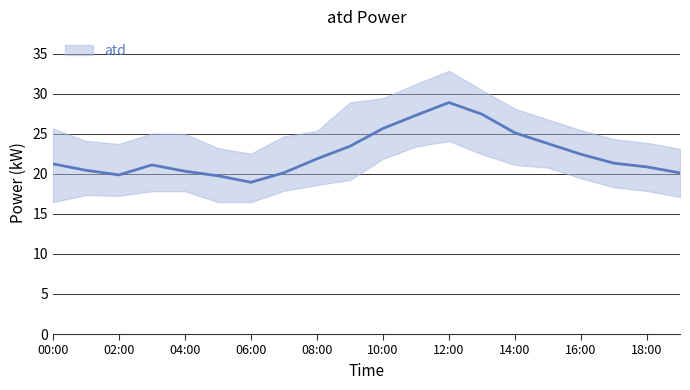

What is the difference between the maximum and minimum values?

10.0